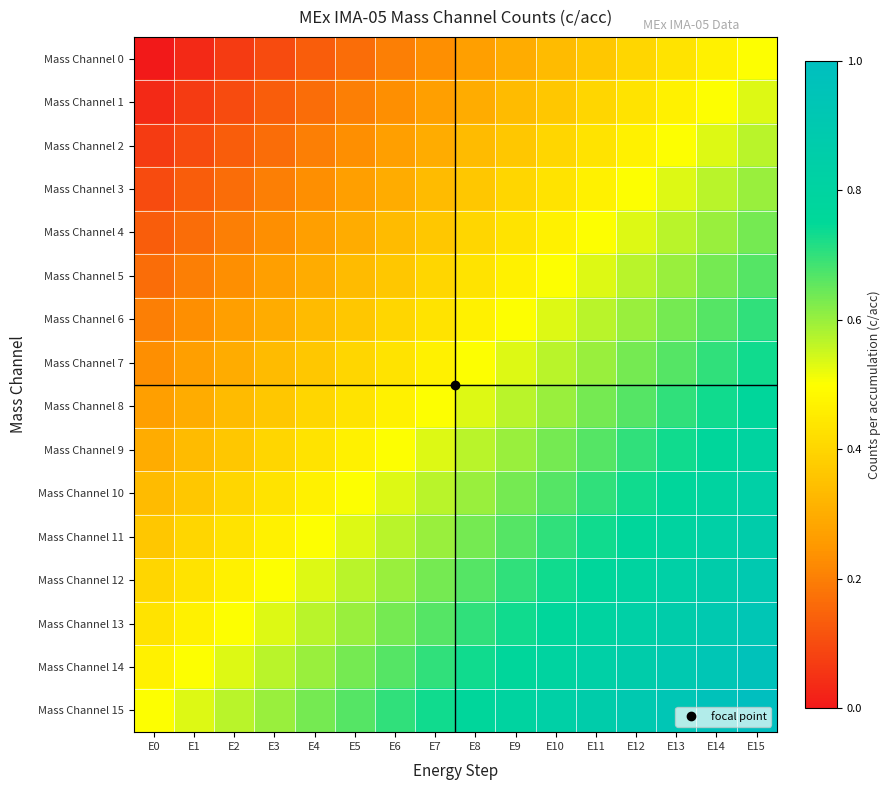

At which category is the sum across all series the highest?

E15